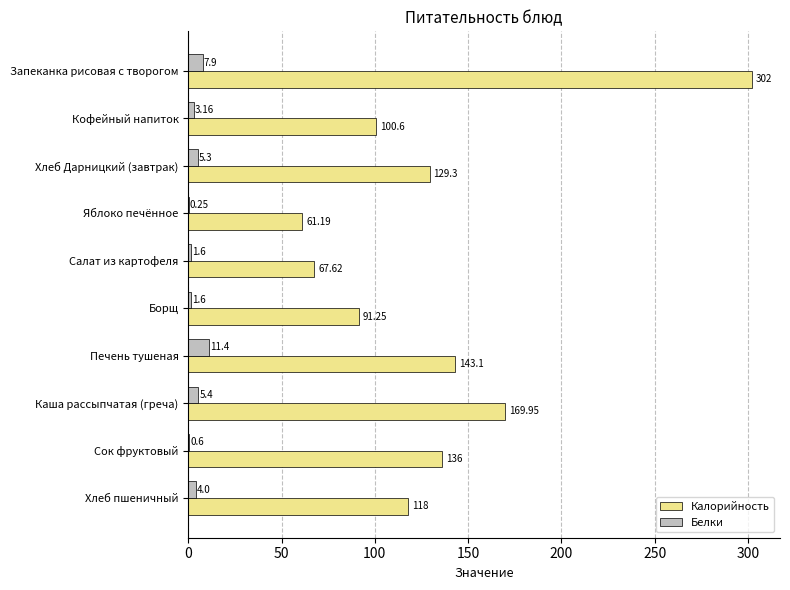

Where is Калорийность nearest to the value 181?

Каша рассыпчатая (греча)